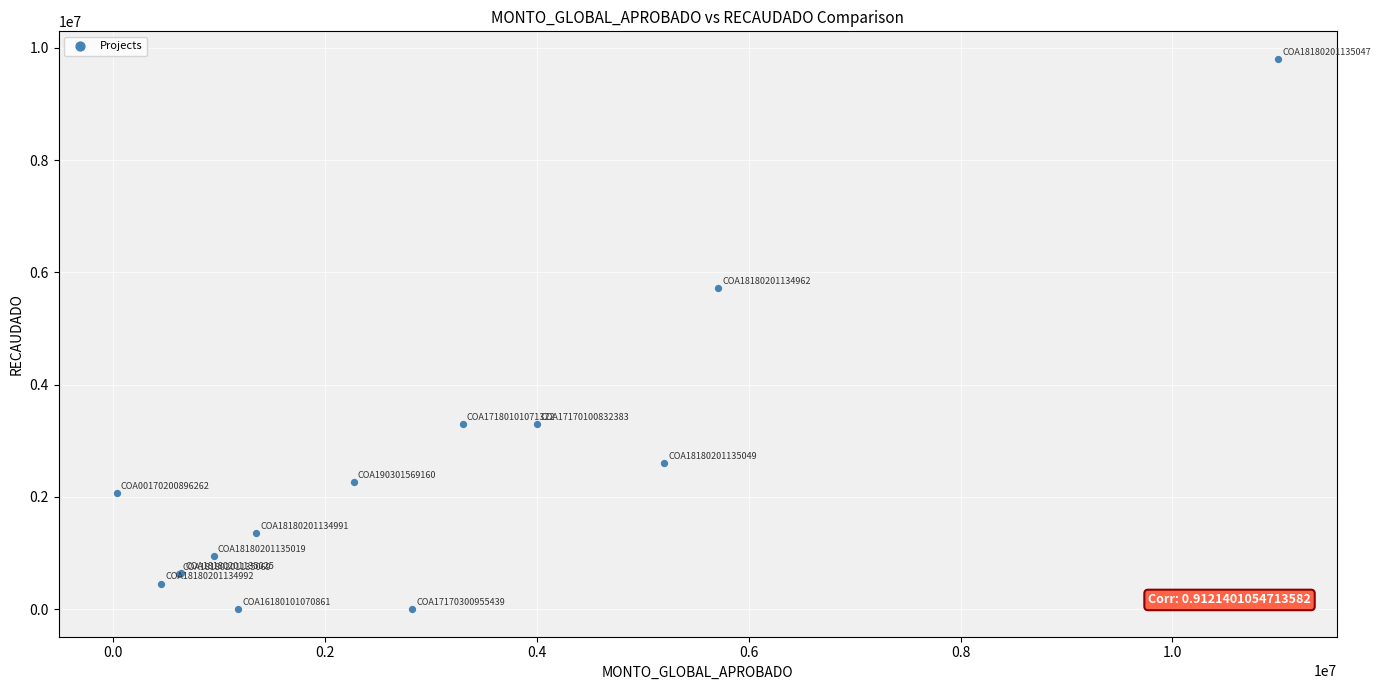

What Y value in the scatter plot is closest to 4902777?

5714605.0